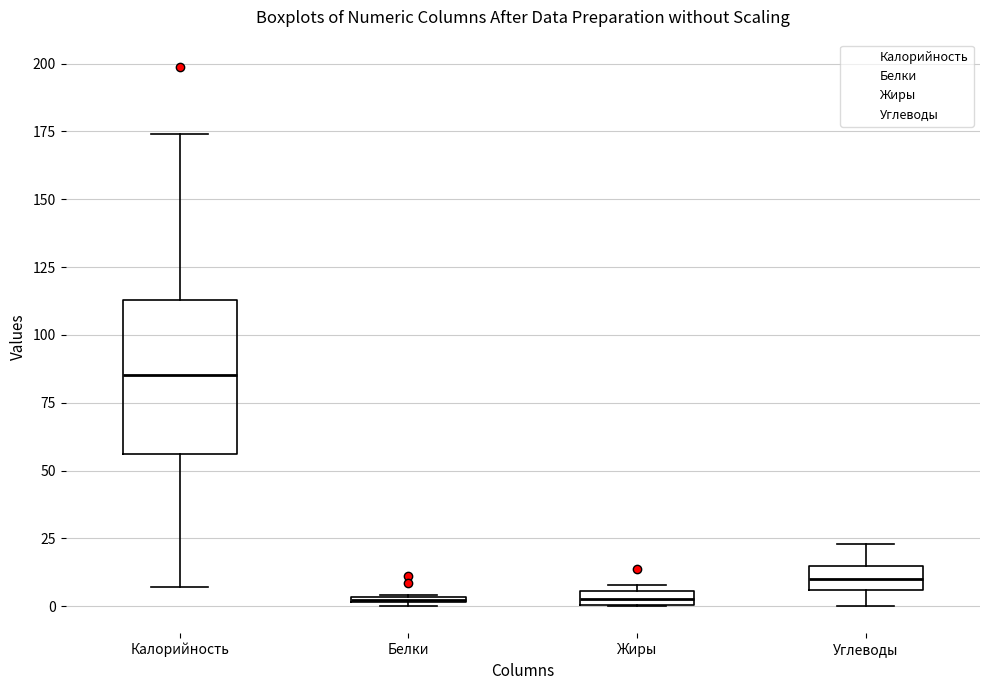

Where does the median line of the box for Калорийность sit on the y-axis? The values are not printed on the chart, so give them approximately, as read against the axis.

85